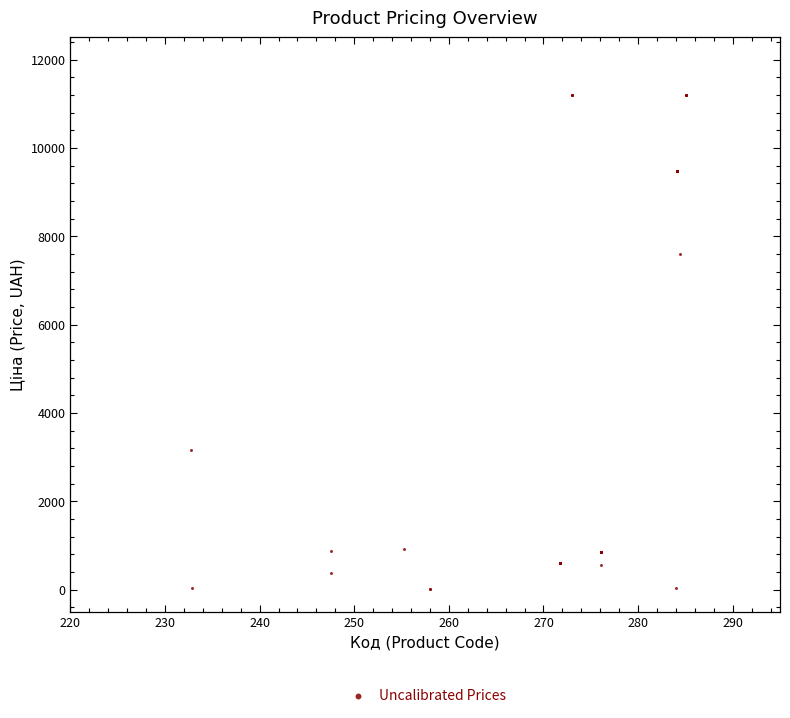

What Y value in the scatter plot is closest to 5602?

7596.5